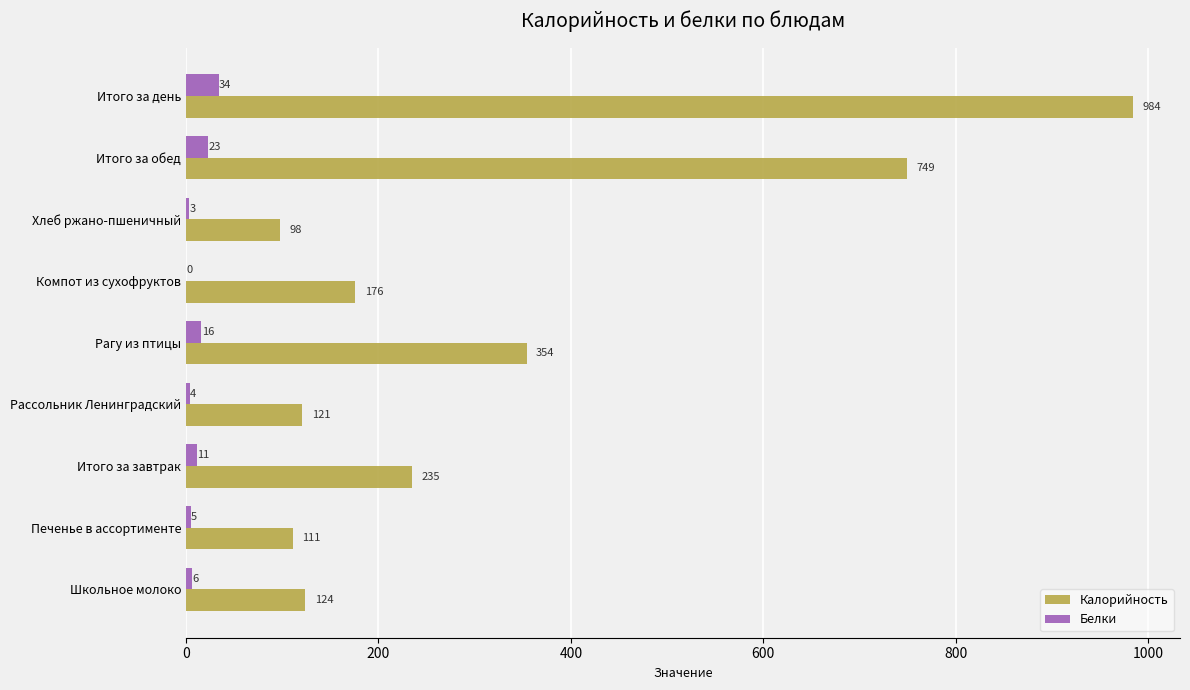

At which label does Калорийность reach its peak?

Итого за день